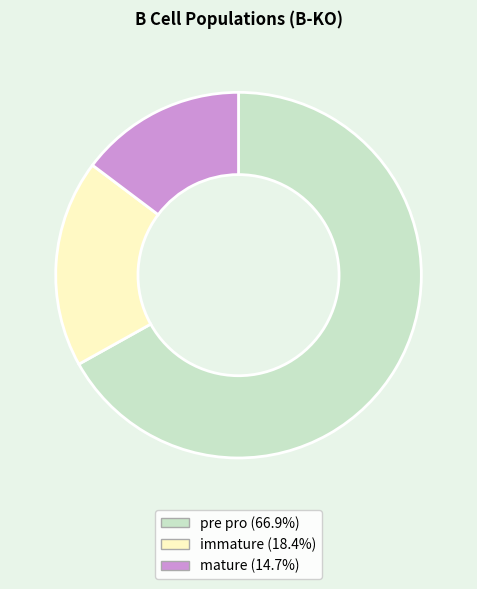

Between immature and pre pro, which is larger?

pre pro